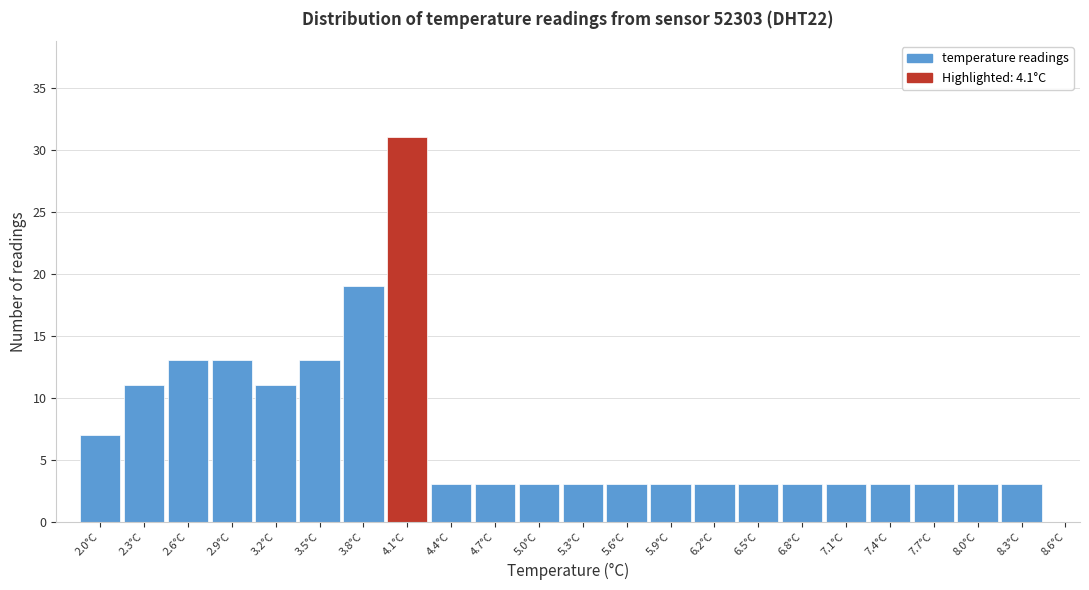

How tall is the bar that spans 7.25 to 7.55 on the x-axis? The values are not printed on the chart, so give them approximately, as read against the axis.

3